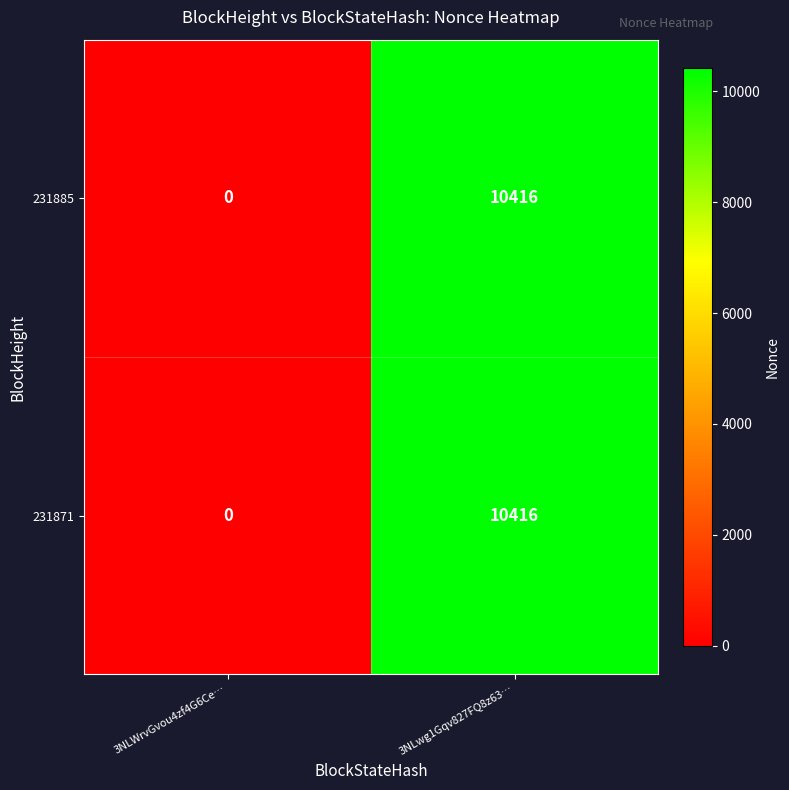

Reading left to right, extract all data points from this chart.

231885: 0	10416
231871: 0	10416